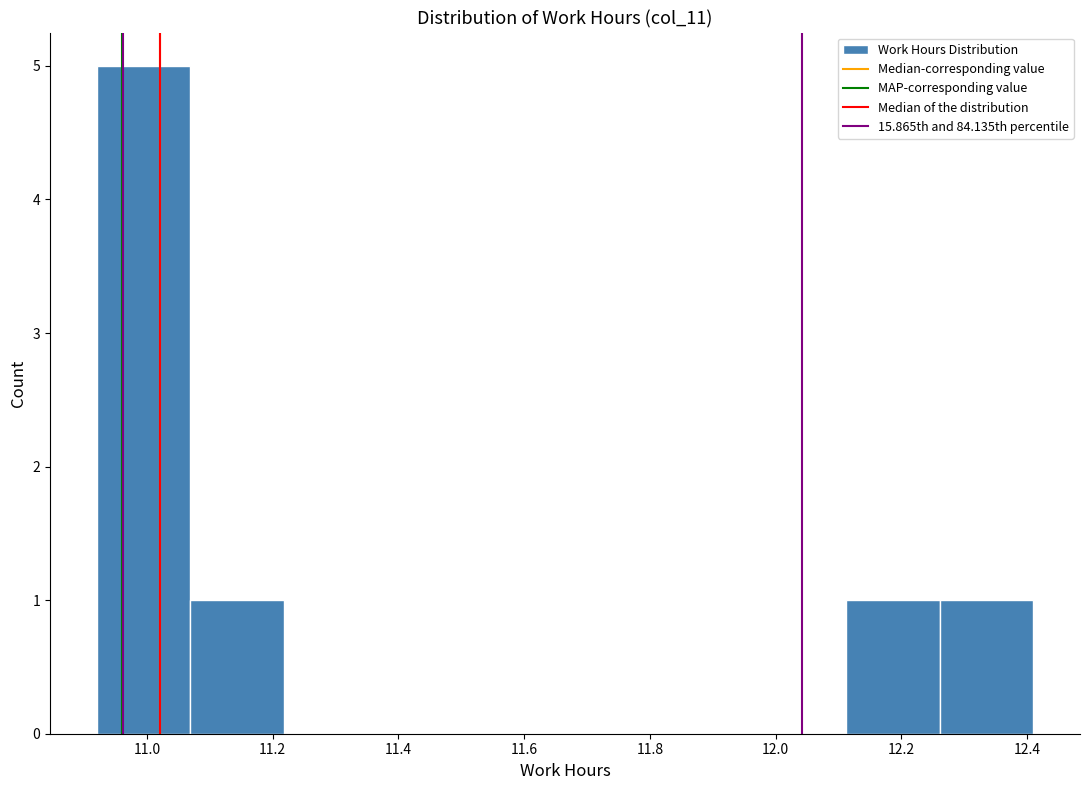

Reading left to right, transcribe this chart: for each bar, give the range it covers on the x-axis and its height. Neither the bar edges nor the heights are printed on the chart, so give them approximately, as read against the axes.

10.92 to 11.06: 5
11.06 to 11.22: 1
11.22 to 11.36: 0
11.36 to 11.52: 0
11.52 to 11.66: 0
11.66 to 11.82: 0
11.82 to 11.96: 0
11.96 to 12.12: 0
12.12 to 12.26: 1
12.26 to 12.42: 1